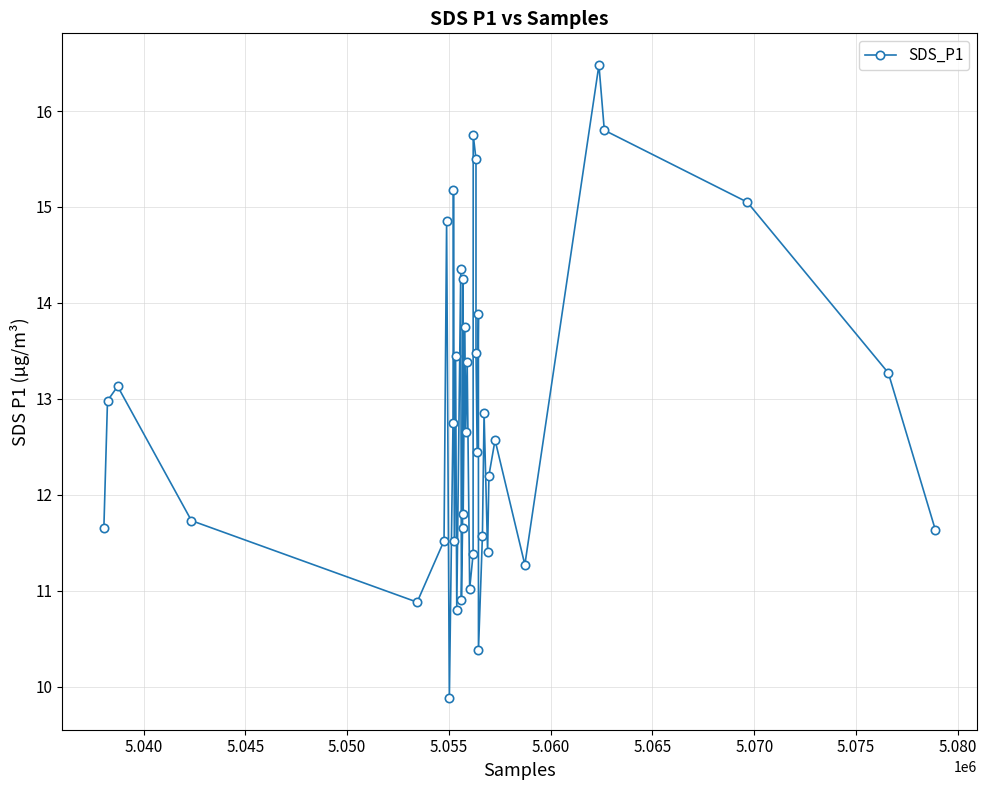

True or false: the data has more than 2 interior local peaks.

True